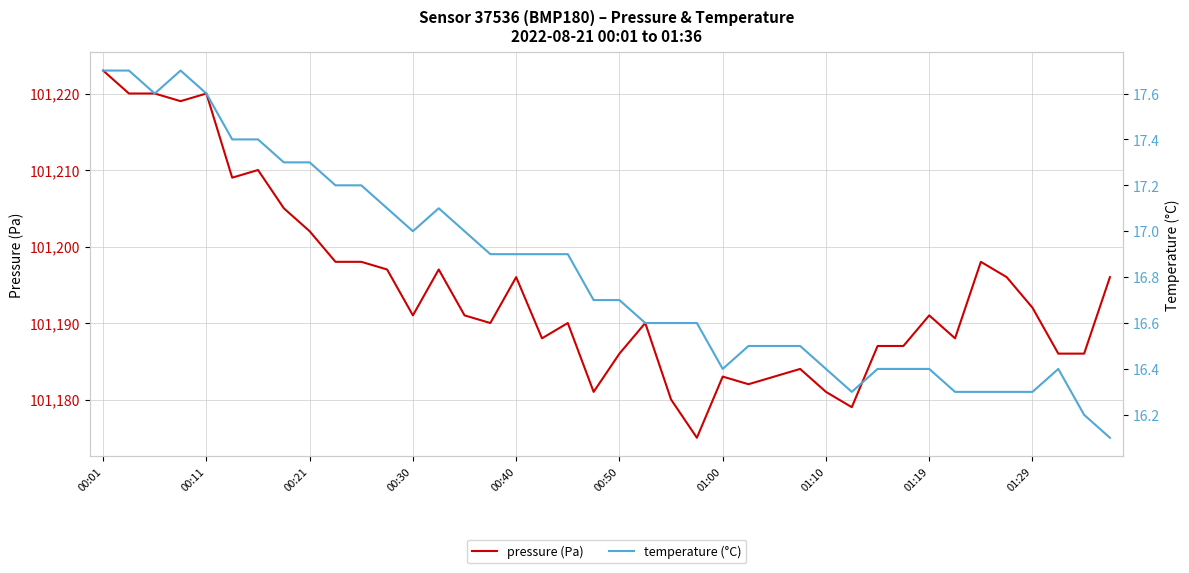

Is it true that pressure (Pa) equals 101183 at 01:00?

True